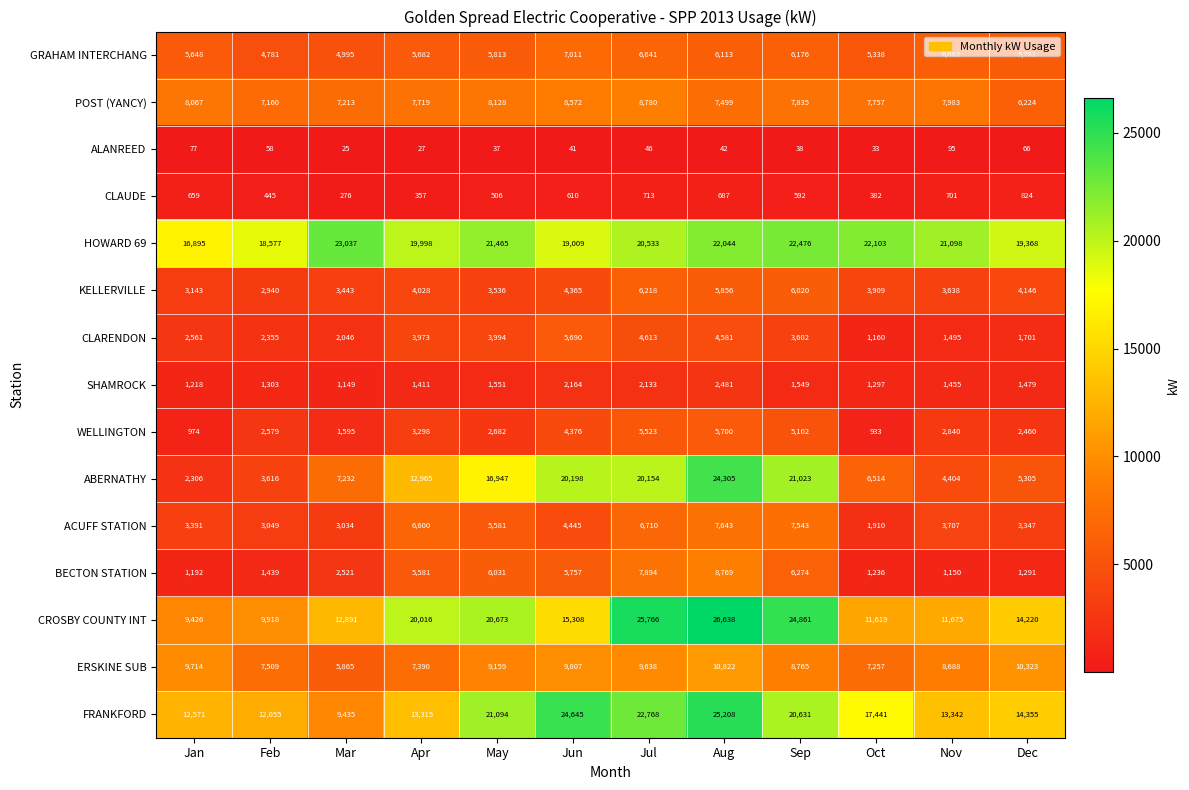

Which series changed the most between Apr and Sep?

ABERNATHY